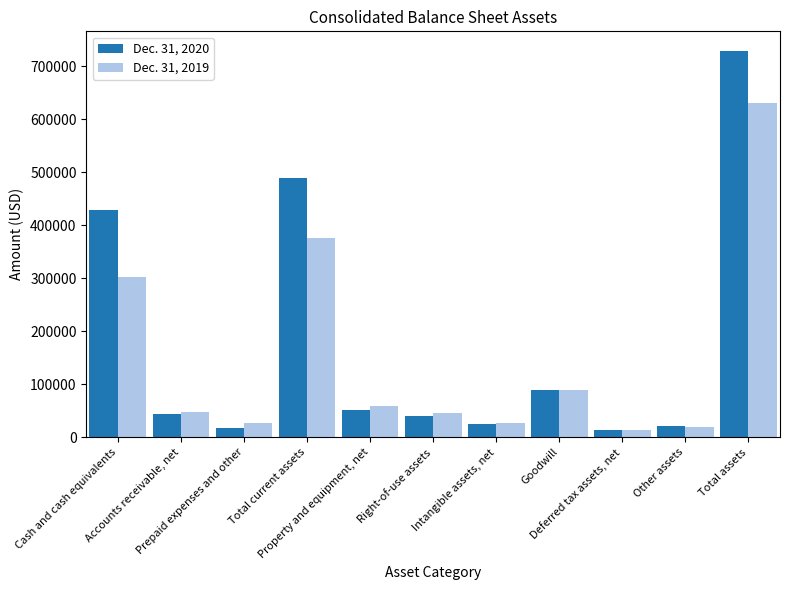

What are all the series names shown in the legend?

Dec. 31, 2020, Dec. 31, 2019